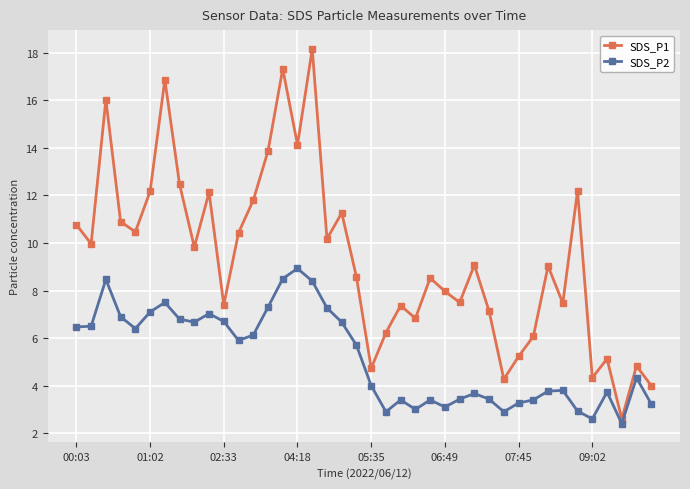

What are all the series names shown in the legend?

SDS_P1, SDS_P2